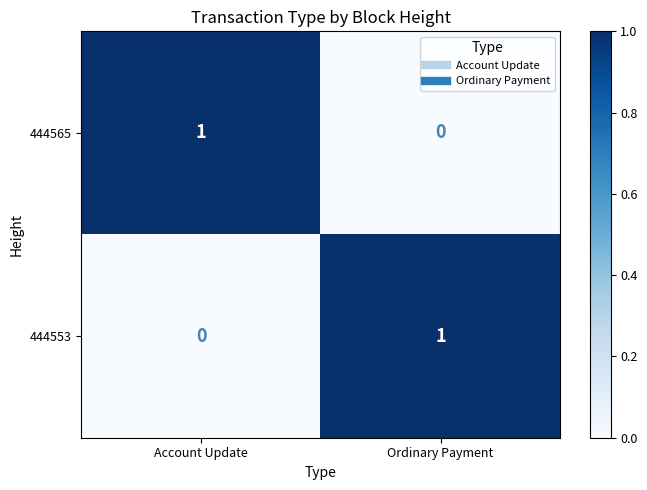

Is the value of 444565 at Ordinary Payment greater than the value of 444553 at Ordinary Payment?

No